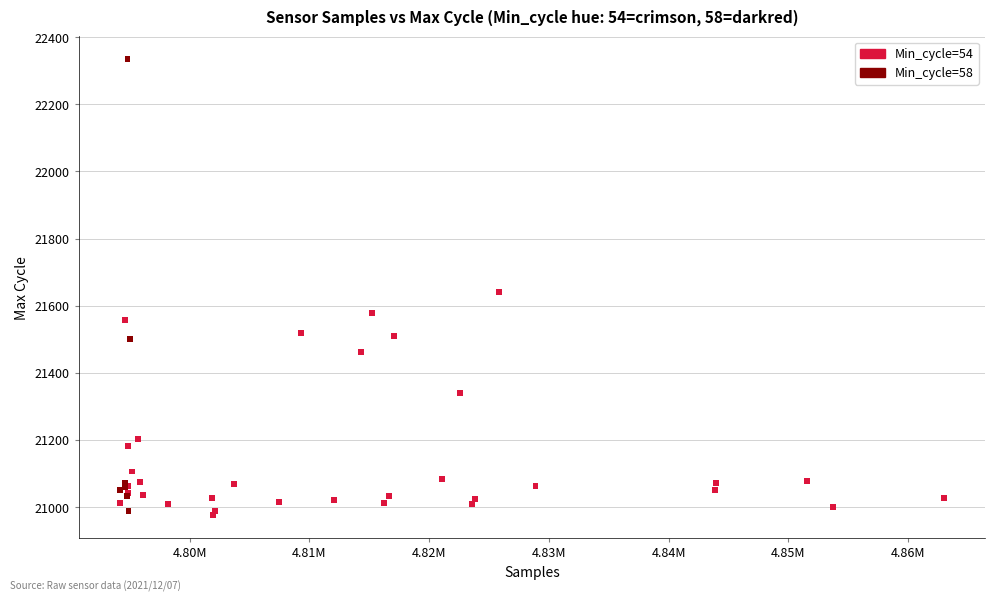

What Y value in the scatter plot is closest to 21655?

21640